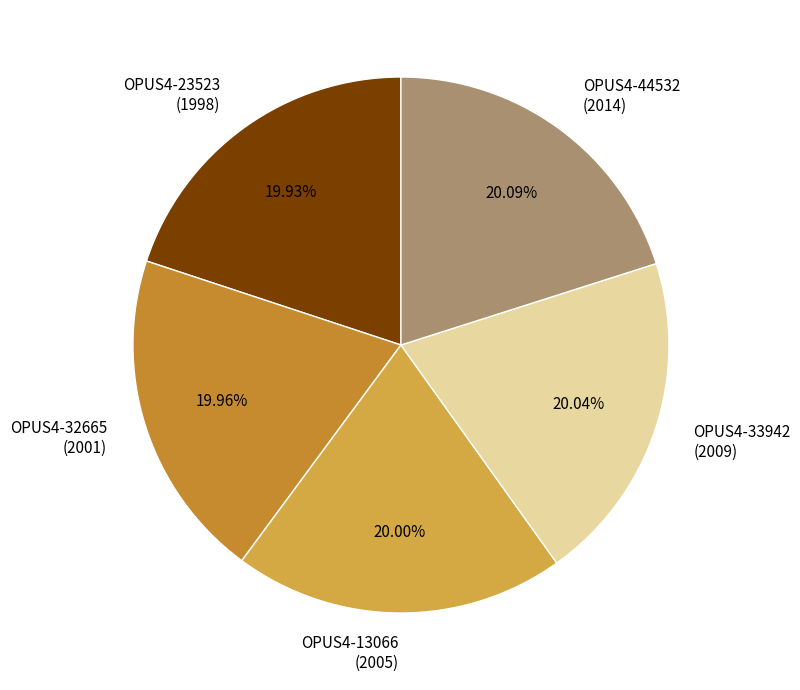

Is OPUS4-32665 (2001) the majority of the pie?

No